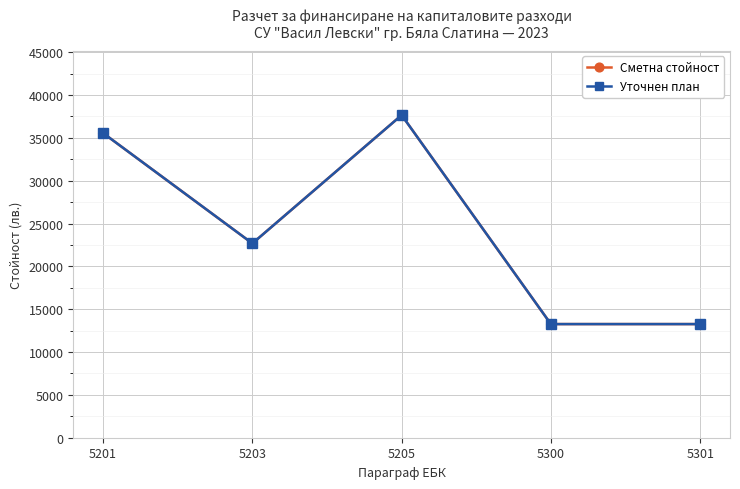

Is this an area chart (filled region under the line)?

No